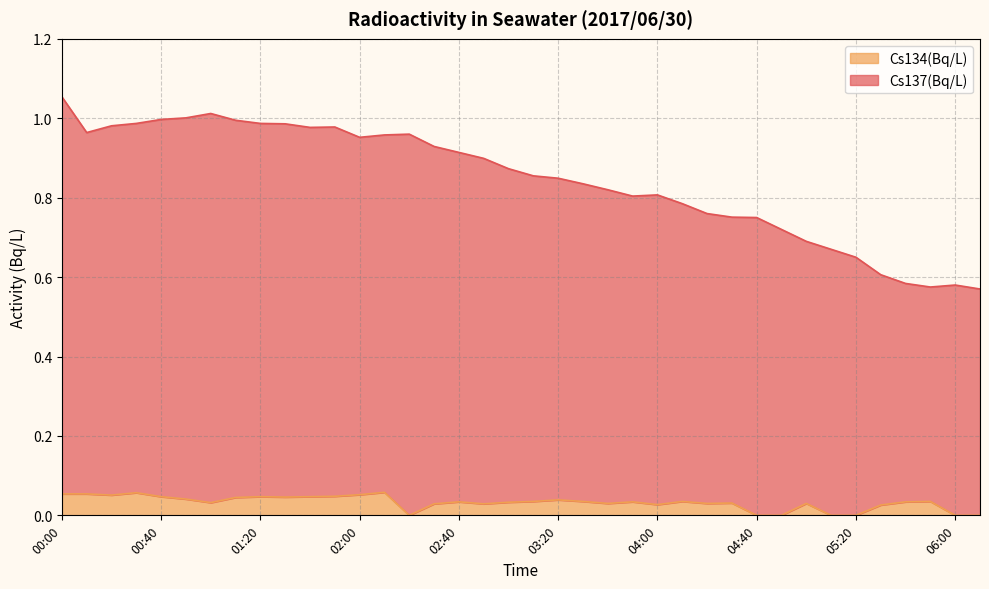

What is the highest value of the Cs137(Bq/L) series?

1.1